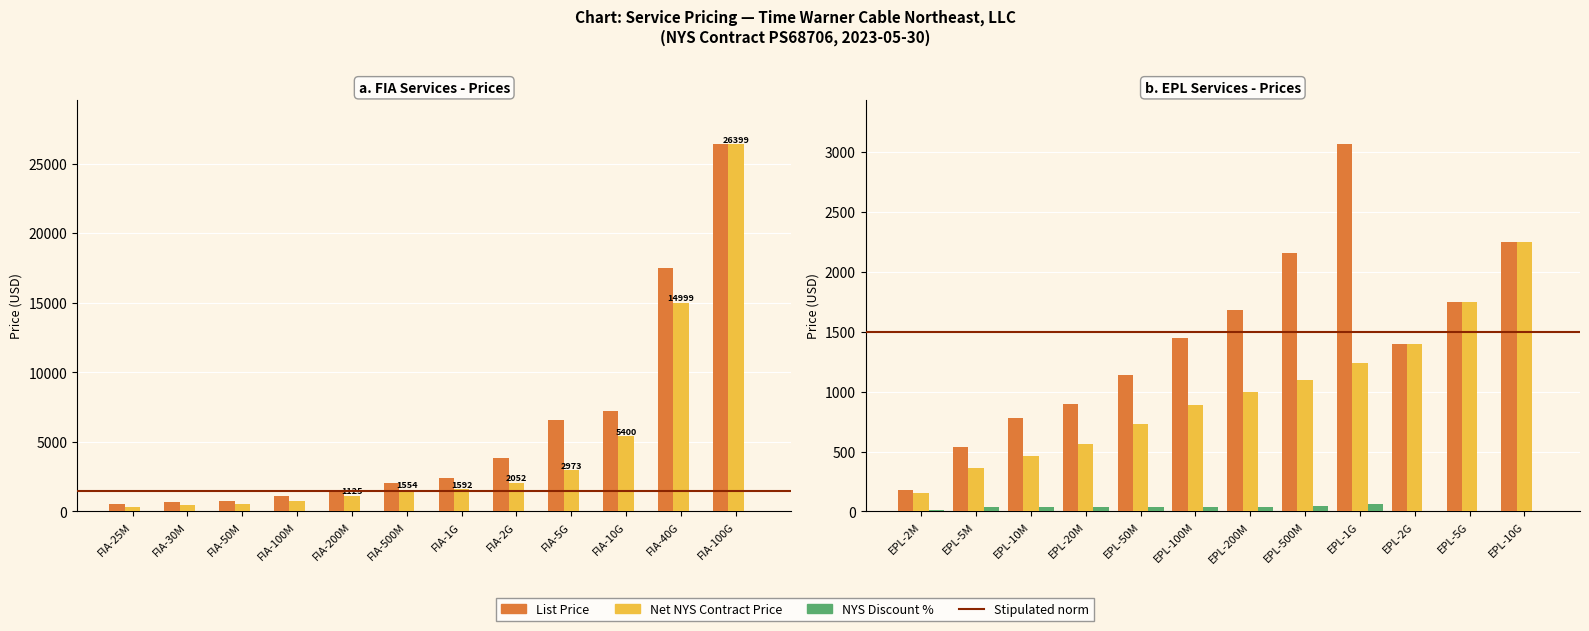

What value does the Net NYS Contract Price series have at FIA-500M?

1554.0